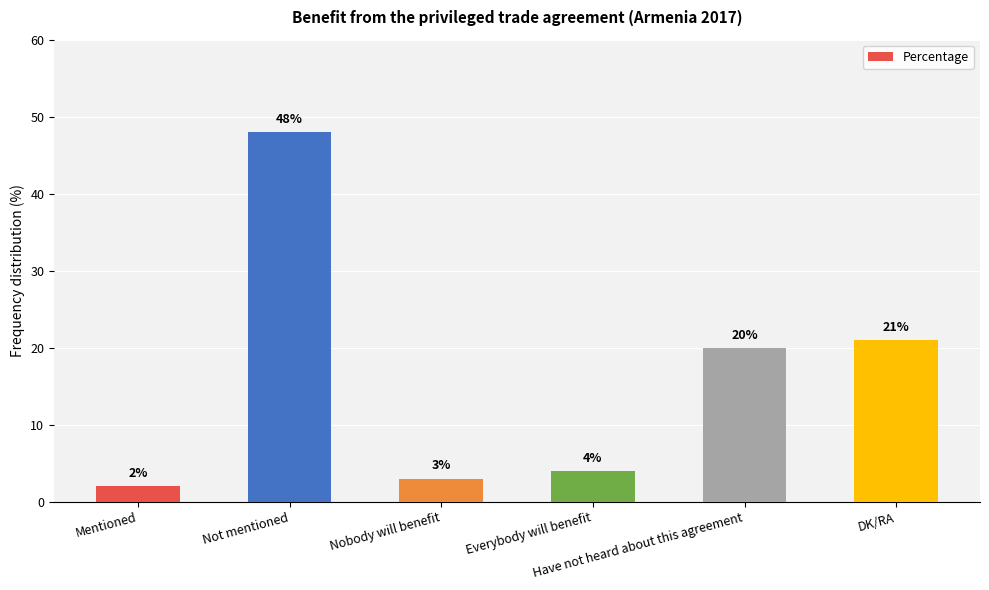

How many data points are less than 20?

3